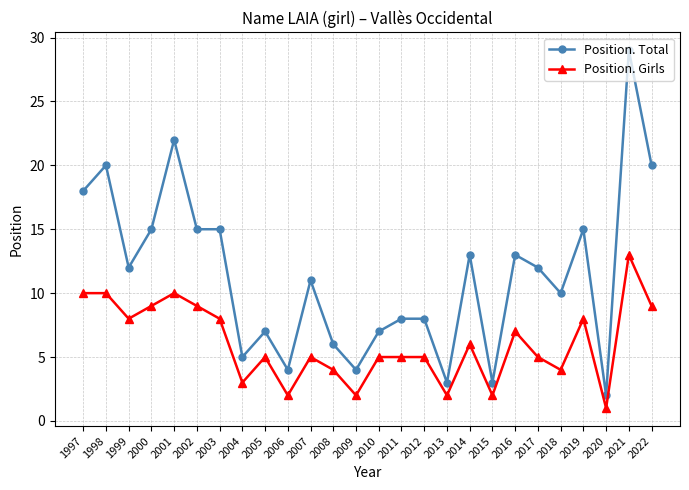

The Position. Total series shows 3 at 2013. True or false?

True